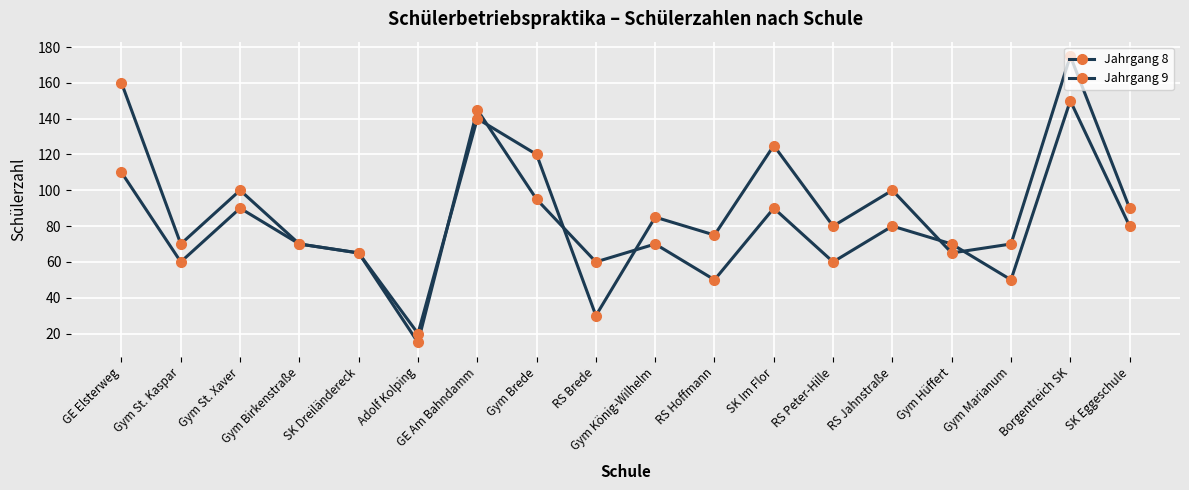

True or false: Jahrgang 9 and Jahrgang 8 intersect in this chart.

True